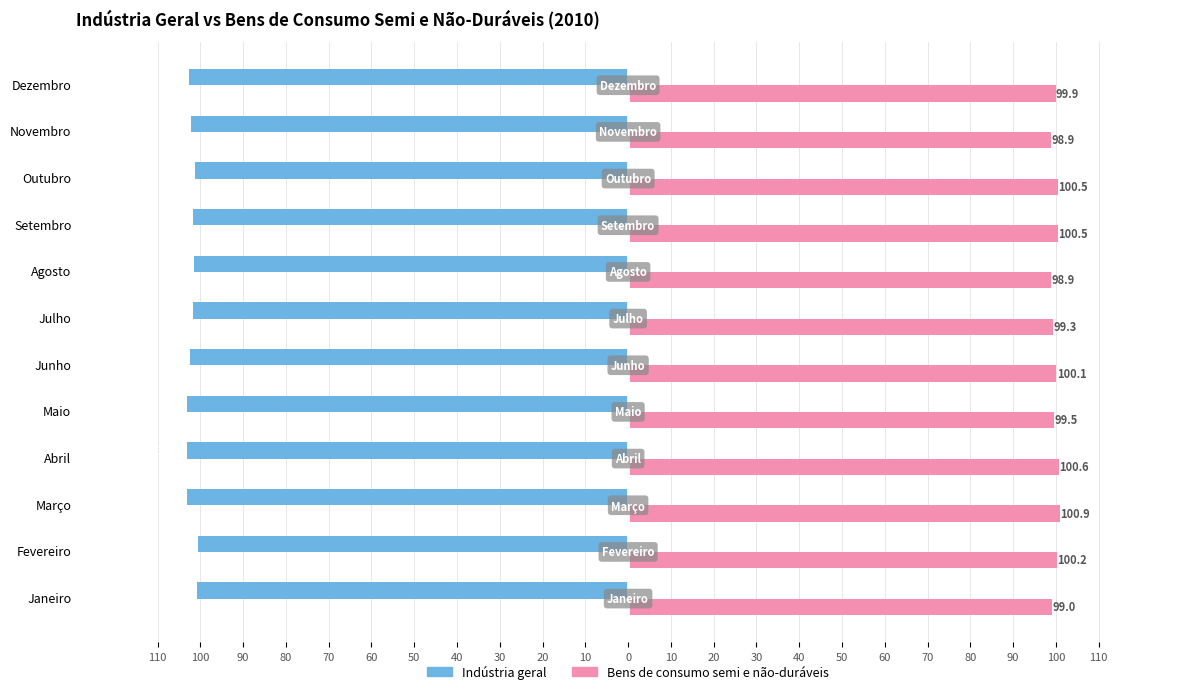

List the series in order of their peak value, highest first.

Bens de consumo semi e não-duráveis, Indústria geral